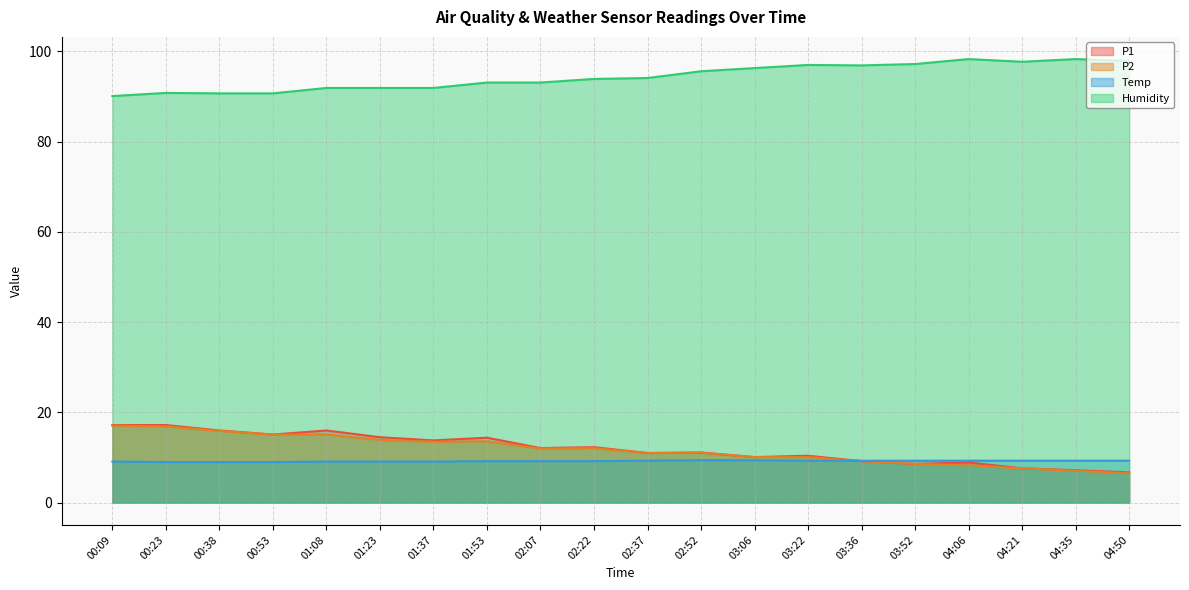

True or false: Humidity and Temp cross at least once.

False